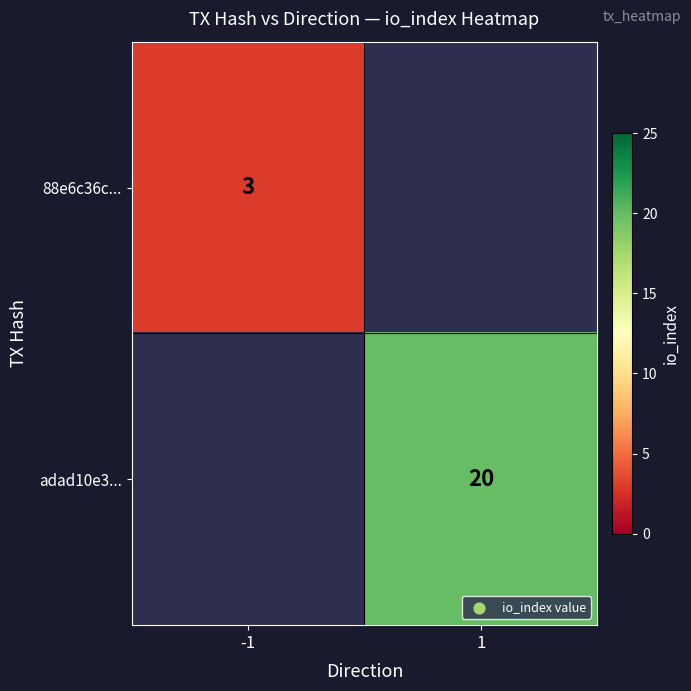

The value of 88e6c36c... at -1 is 1. True or false?

False